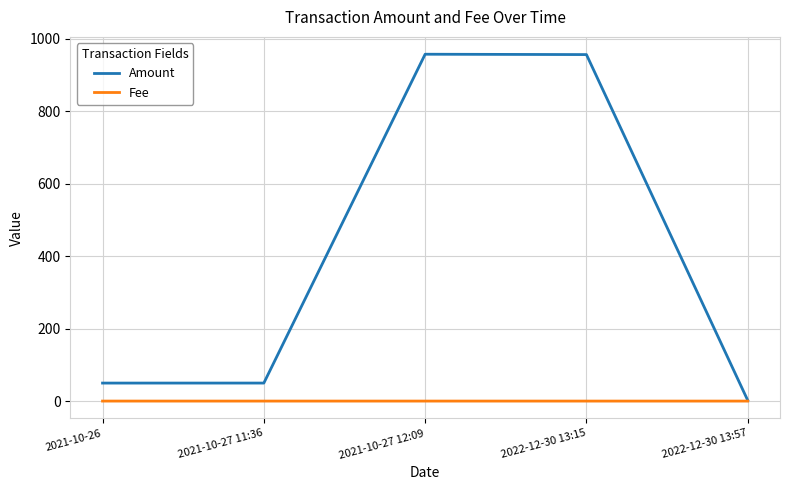

Which series has the largest range (max minus min)?

Amount